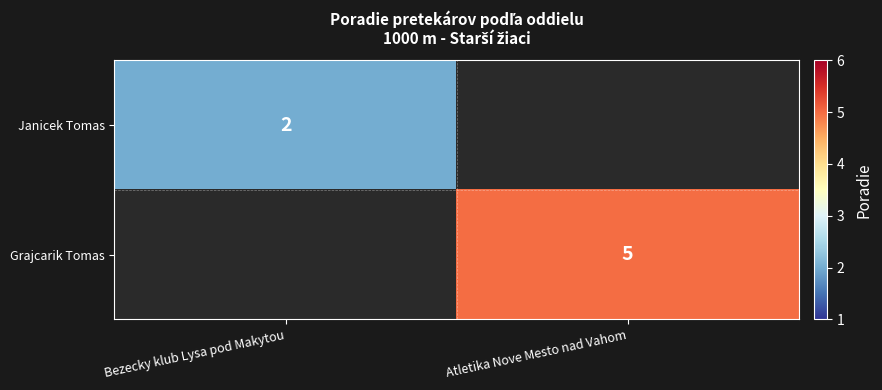

What is the smallest value displayed?

2.0